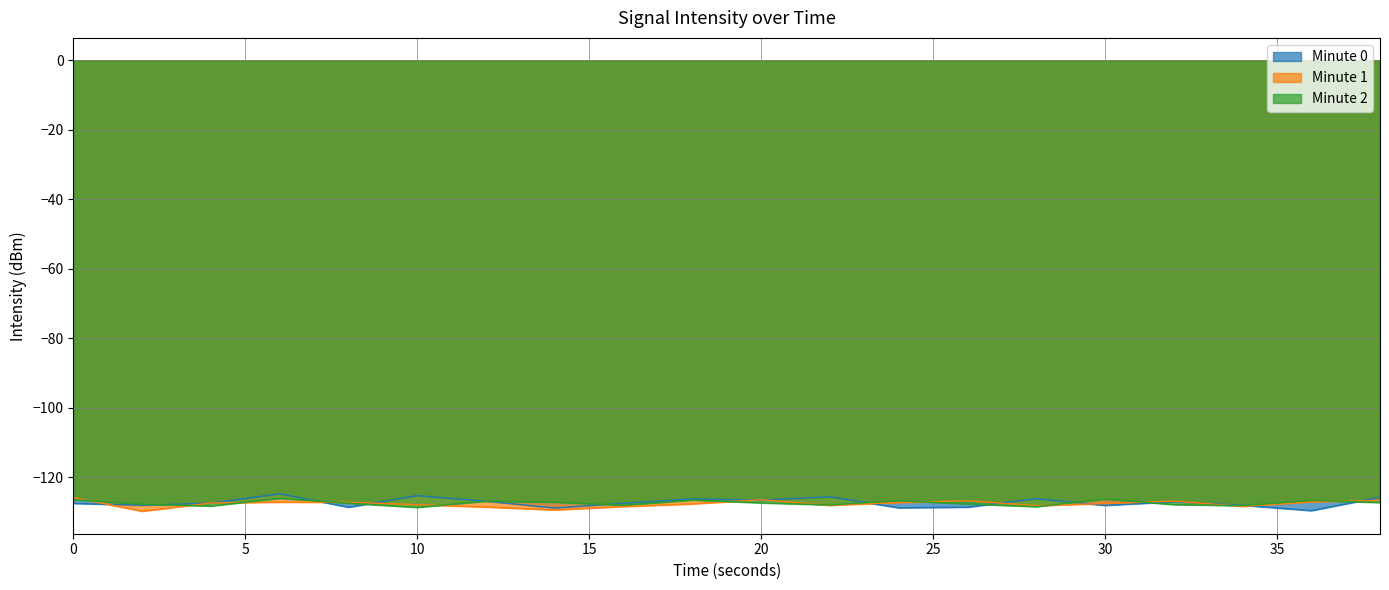

Which has a higher value, 26 or 38?

38